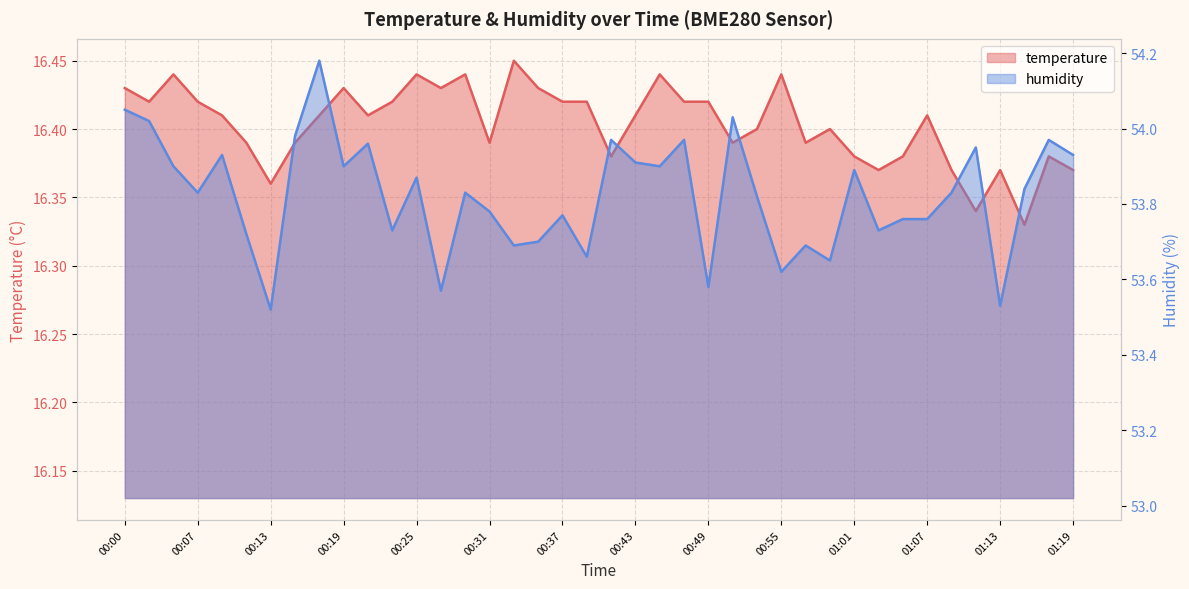

At how many categories does at least one series exceed 18?

40